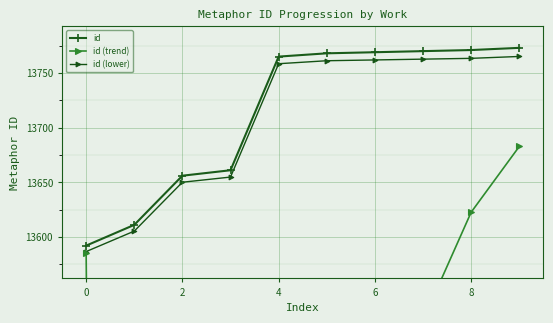

How many lines are shown in the chart?

3